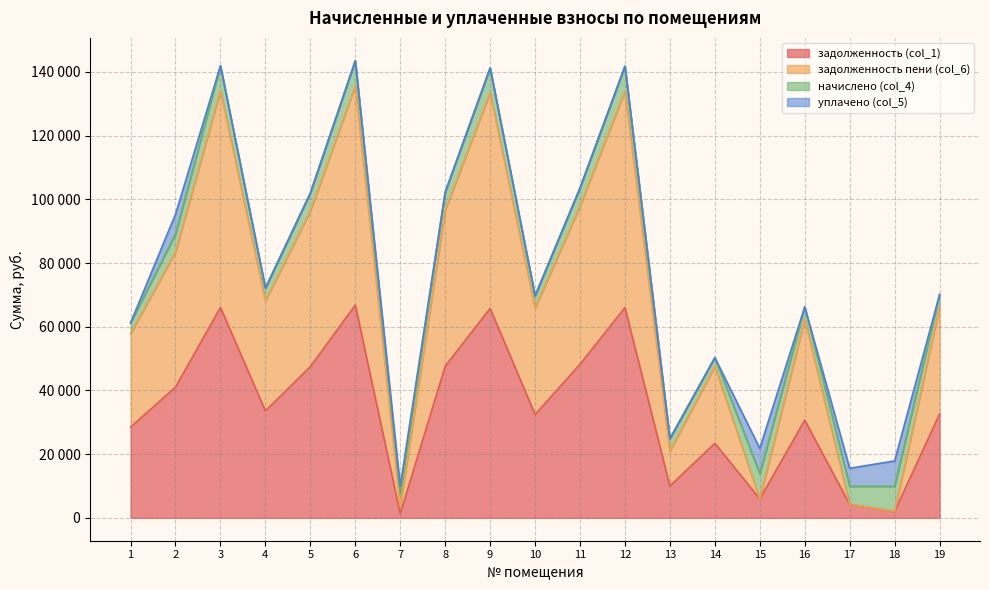

Which category has the highest value in the задолженность пени (col_6) series?

6